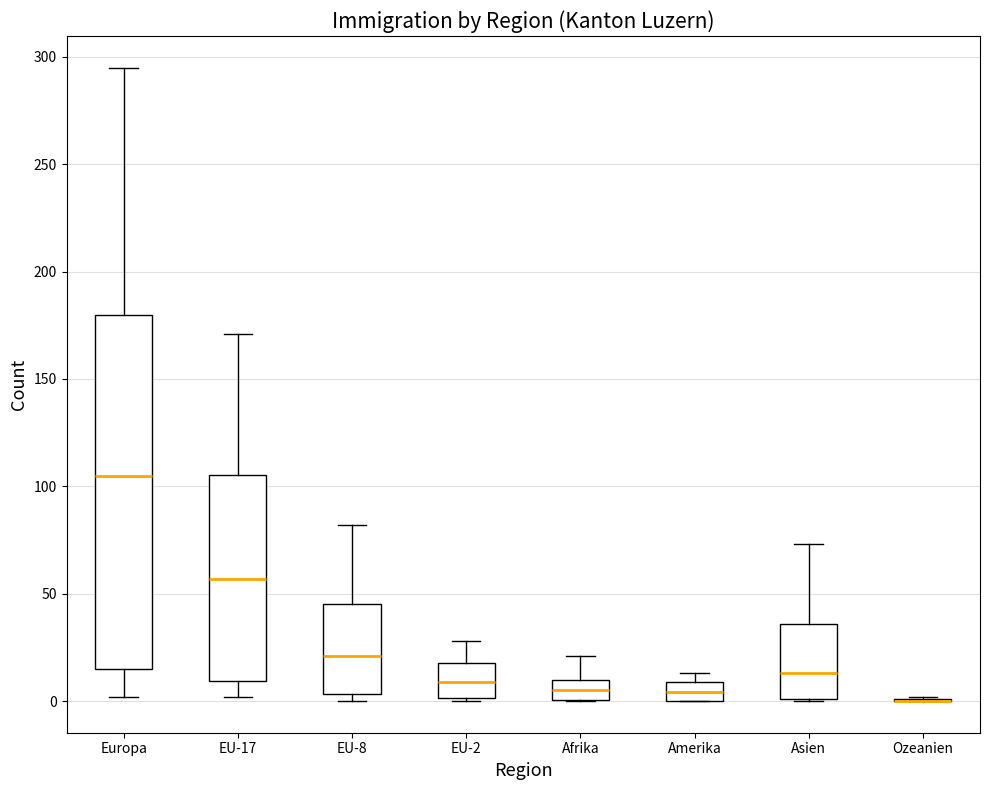

Reading left to right, read every box against the y-axis: the position of its median line, the range the box covers, and the ends of its whiskers. The values are not printed on the chart, so give them approximately, as read against the axis.

Europa: median 105, box 15 to 180, whiskers 0 to 295
EU-17: median 55, box 10 to 105, whiskers 0 to 170
EU-8: median 20, box 5 to 45, whiskers 0 to 80
EU-2: median 10, box 0 to 20, whiskers 0 to 30
Afrika: median 5, box 0 to 10, whiskers 0 to 20
Amerika: median 5, box 0 to 10, whiskers 0 to 15
Asien: median 15, box 0 to 35, whiskers 0 to 75
Ozeanien: box collapsed to a line at 0, whiskers 0 to 0